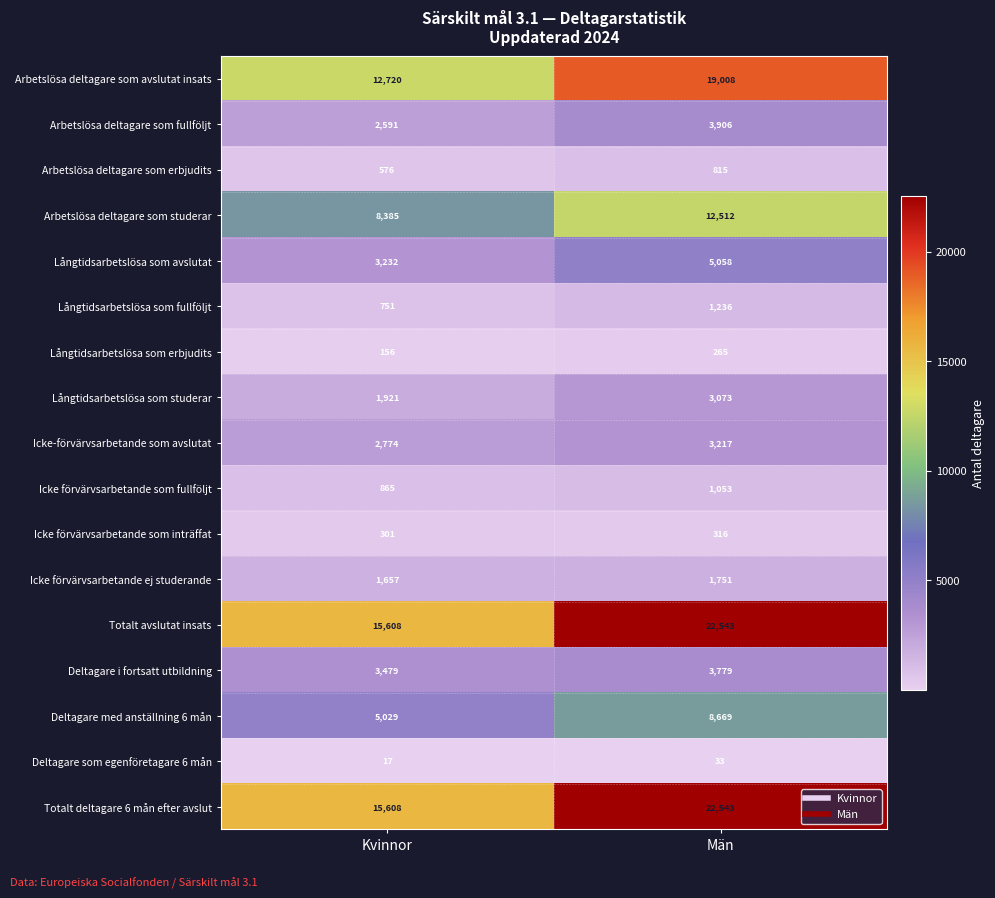

What is the maximum value for Långtidsarbetslösa som studerar?

3073